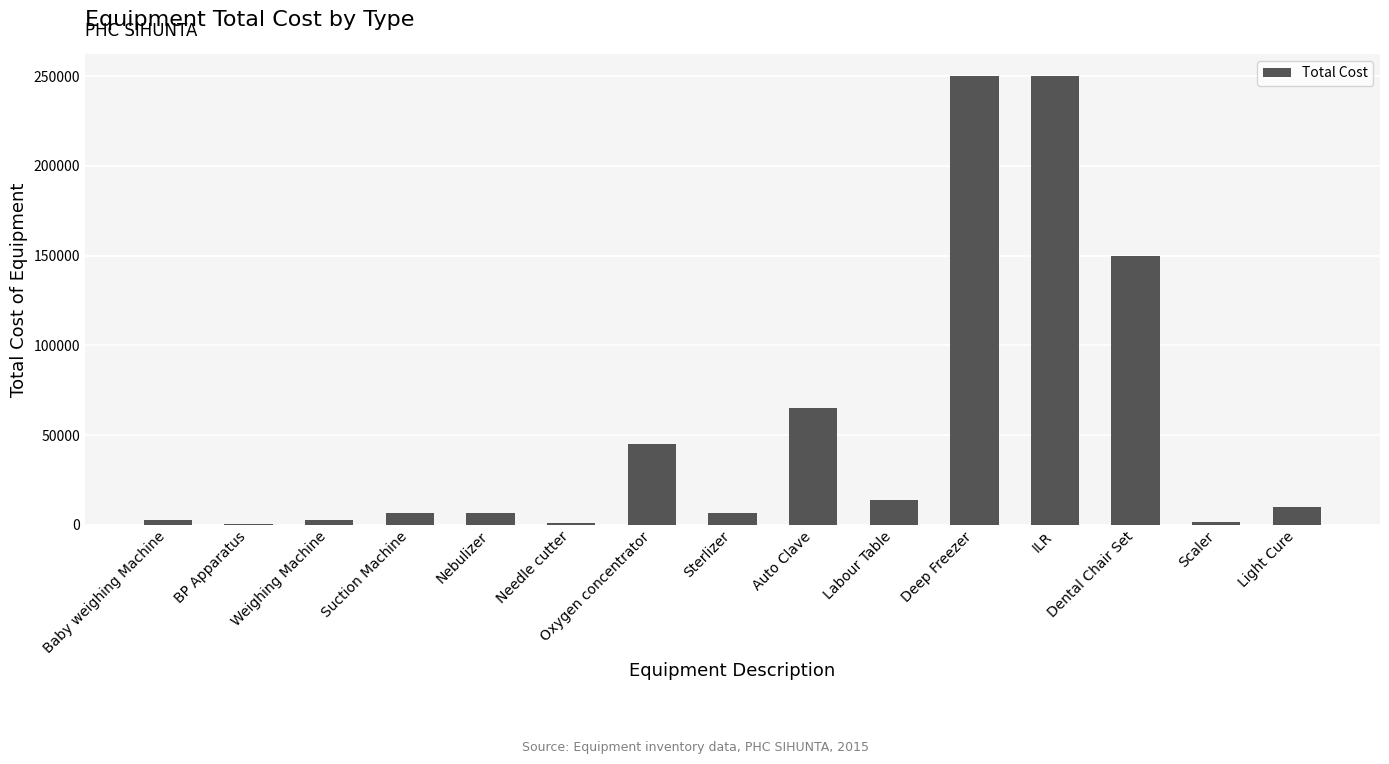

Read the value at Light Cure.

10000